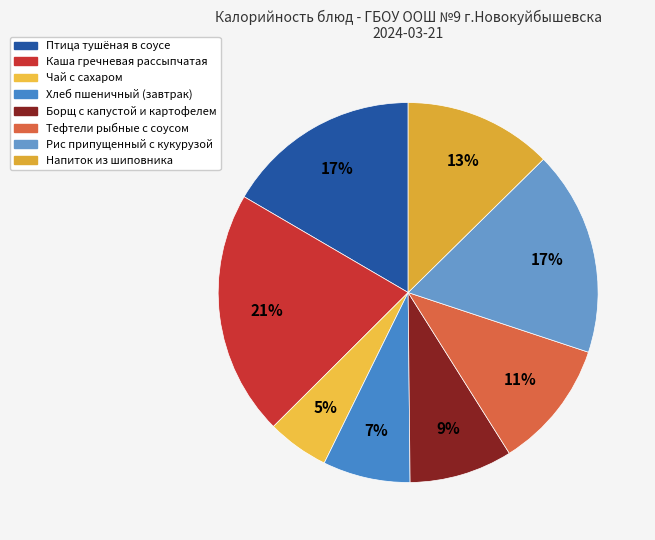

Count the number of slices in the pie.

8